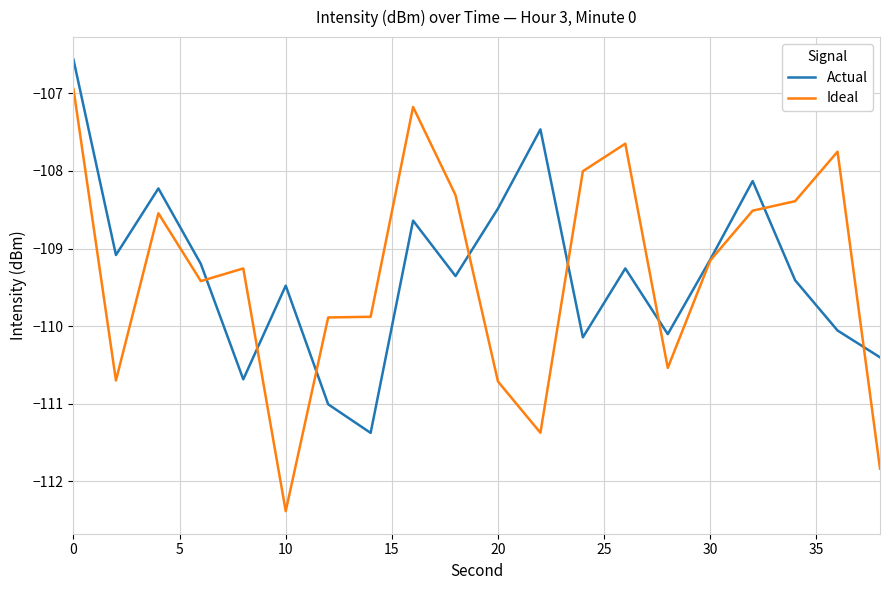

Rank the series by their maximum value, from lowest to highest.

Ideal, Actual